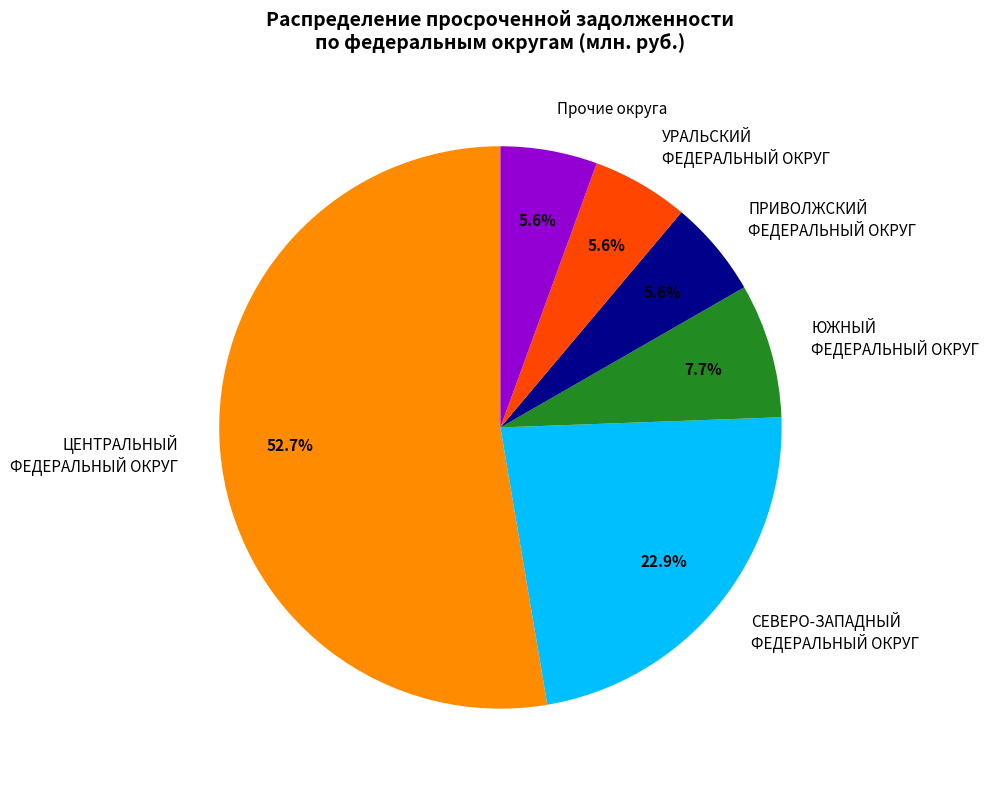

Which category has the biggest portion of the pie?

ЦЕНТРАЛЬНЫЙ ФЕДЕРАЛЬНЫЙ ОКРУГ